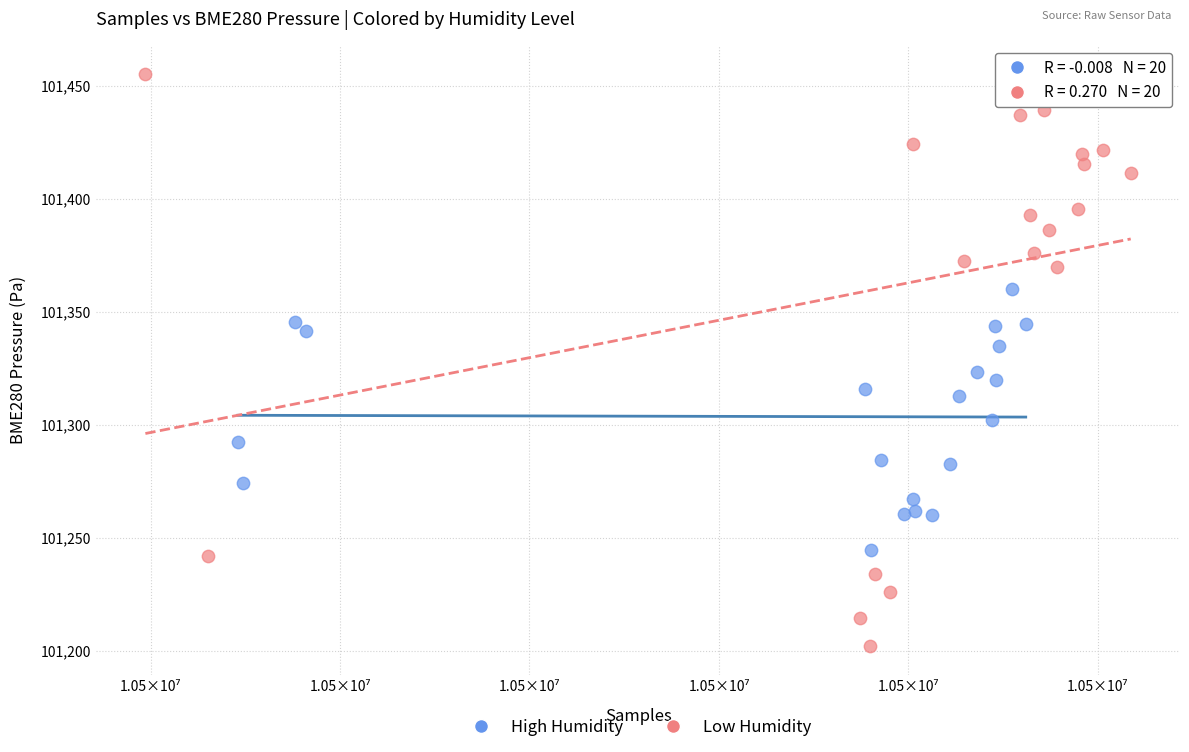

Which series reaches the maximum Y coordinate?

Low Humidity